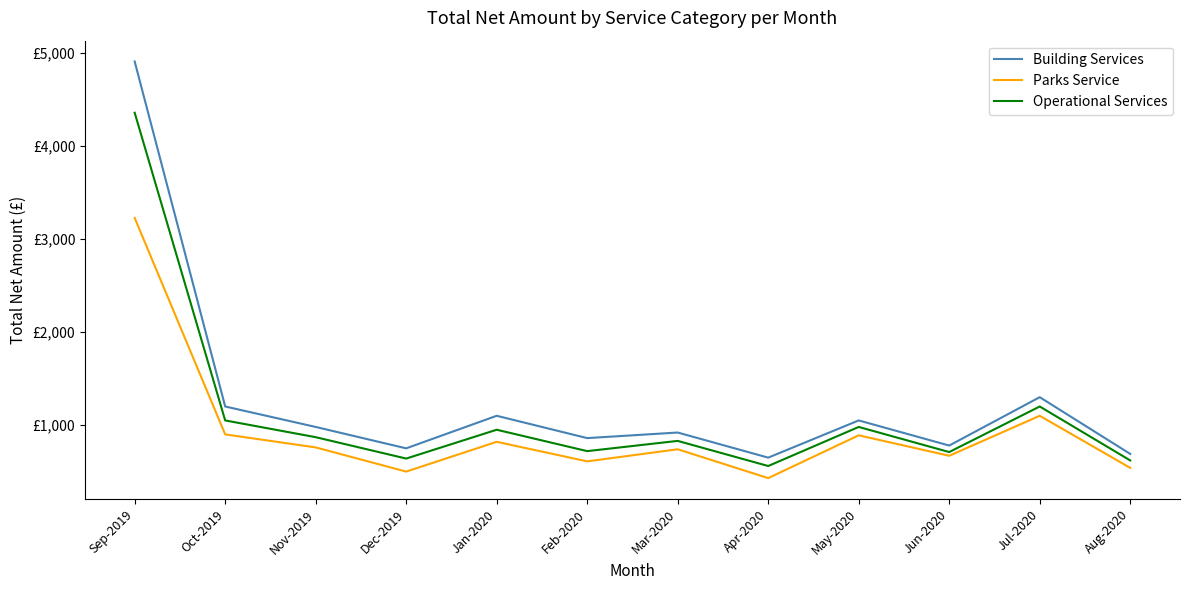

What is the difference between the second highest and minimum values in the Operational Services series?

640.0